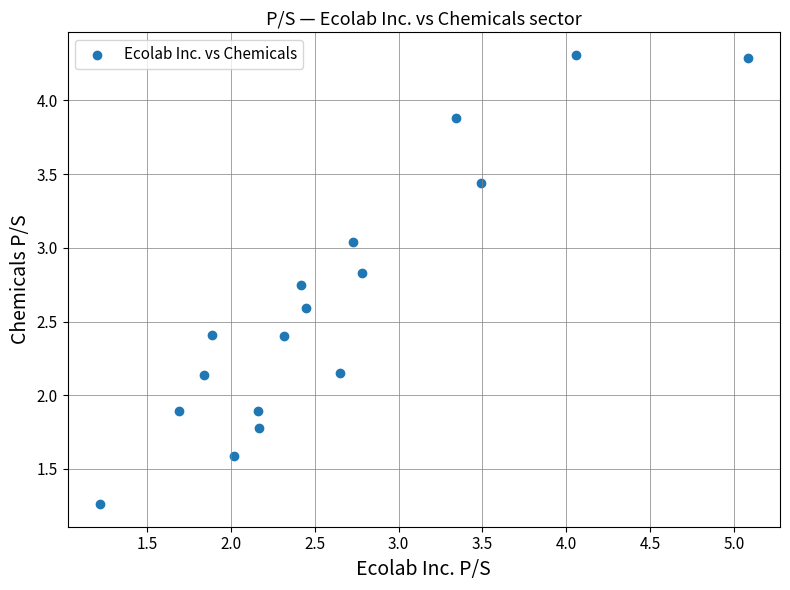

What is the range of X values (max minus min)?

3.9